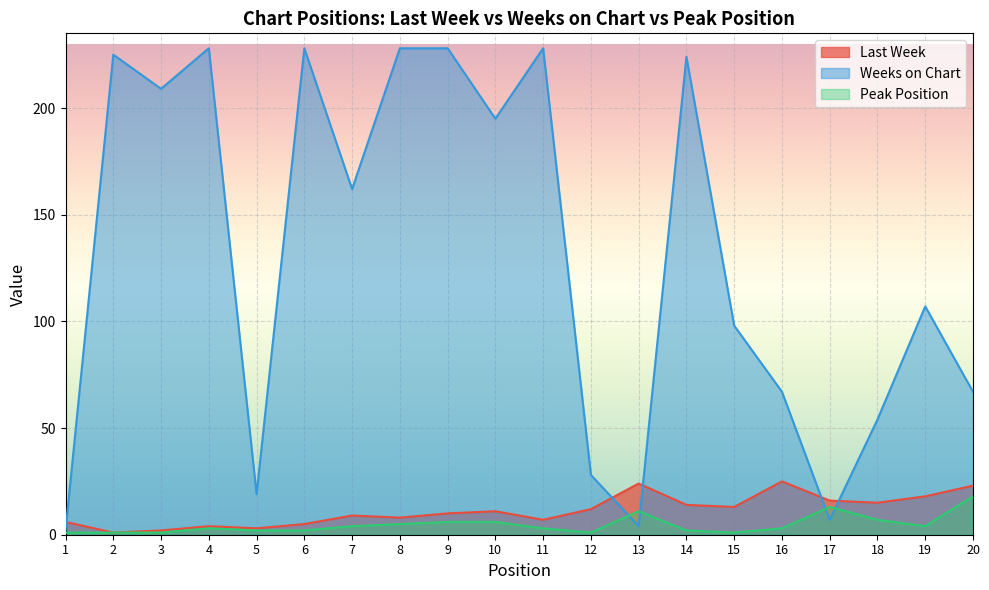

What is the value of the Last Week point at the 13th from the left?

24